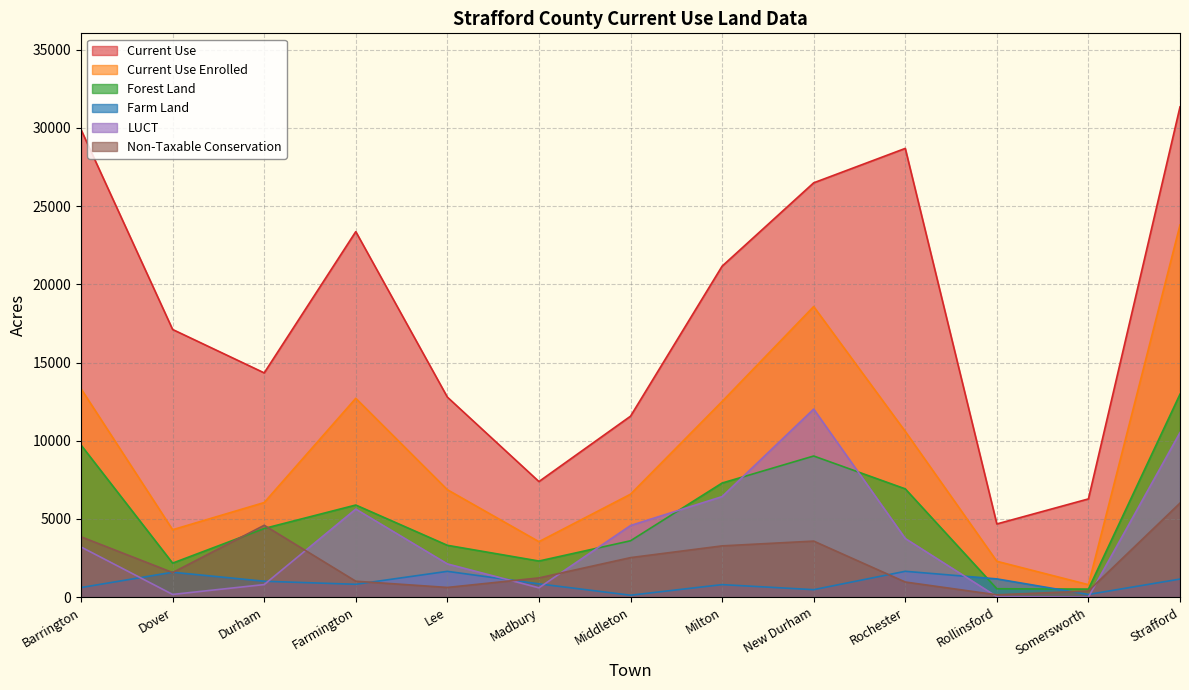

At which label does LUCT first exceed 3207?

Barrington